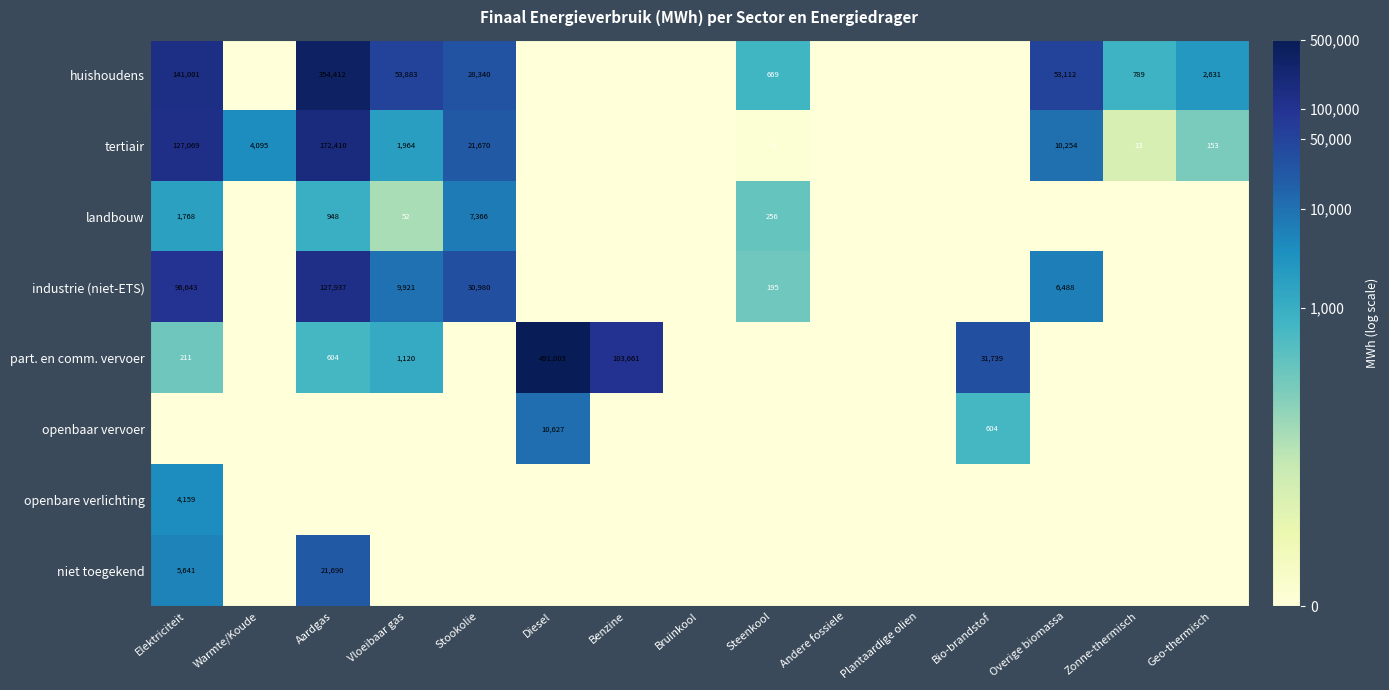

Between Bio-brandstof and Zonne-thermisch, which is larger?

Zonne-thermisch